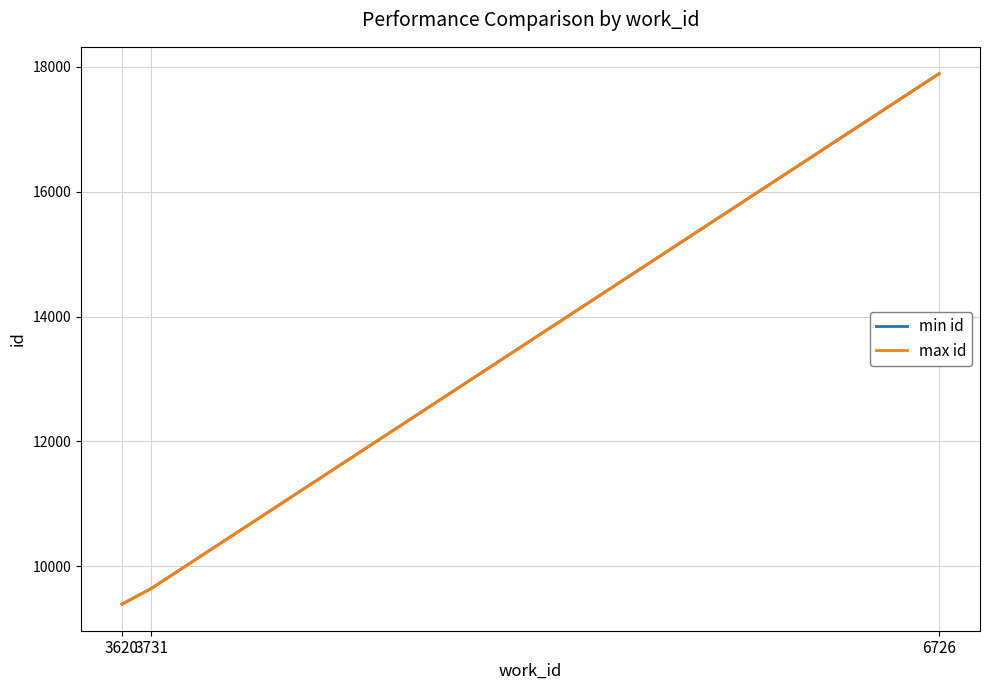

Between 3620 and 6726, which series saw the biggest shift?

max id